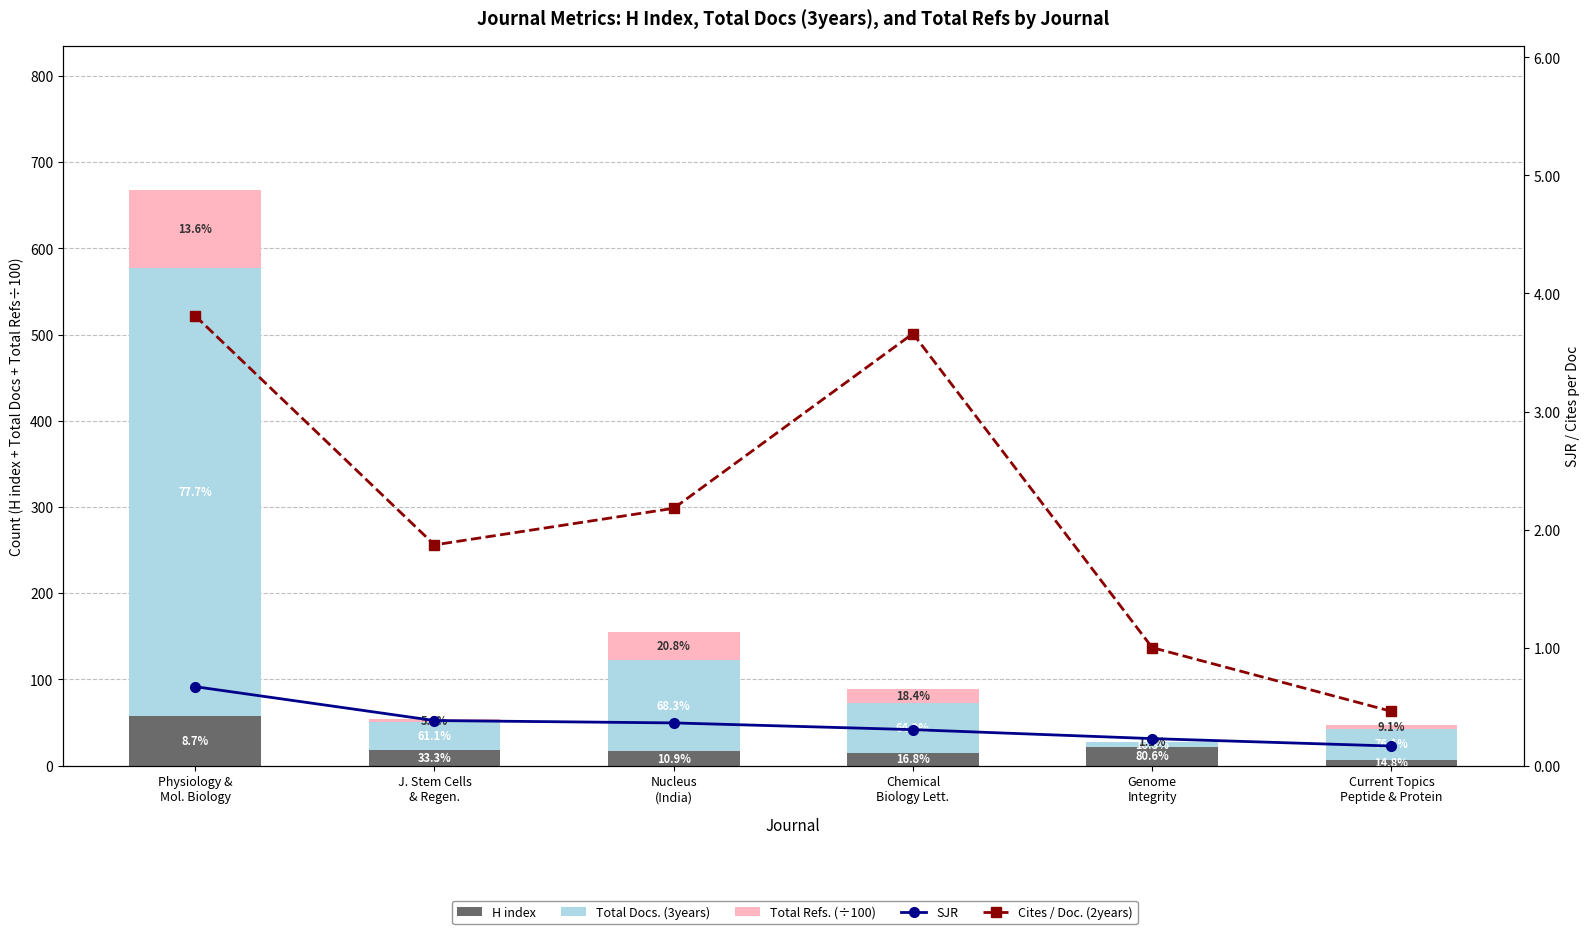

What is the maximum value shown in the chart?

519.0